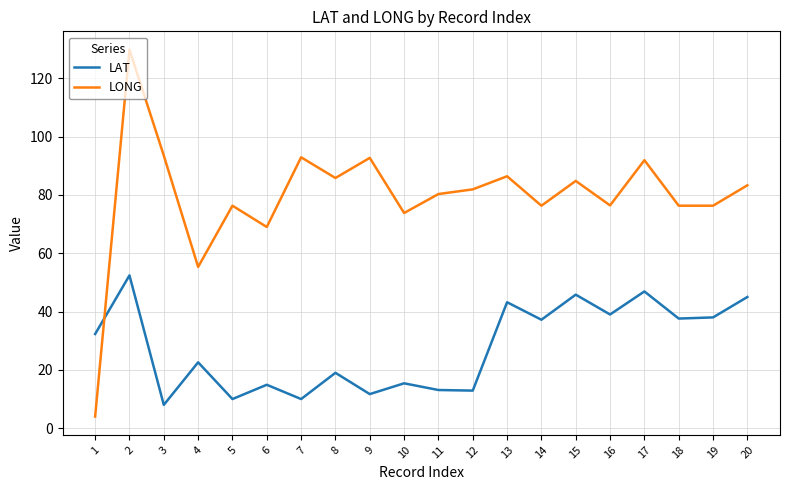

Which category has the lowest value in the LONG series?

1